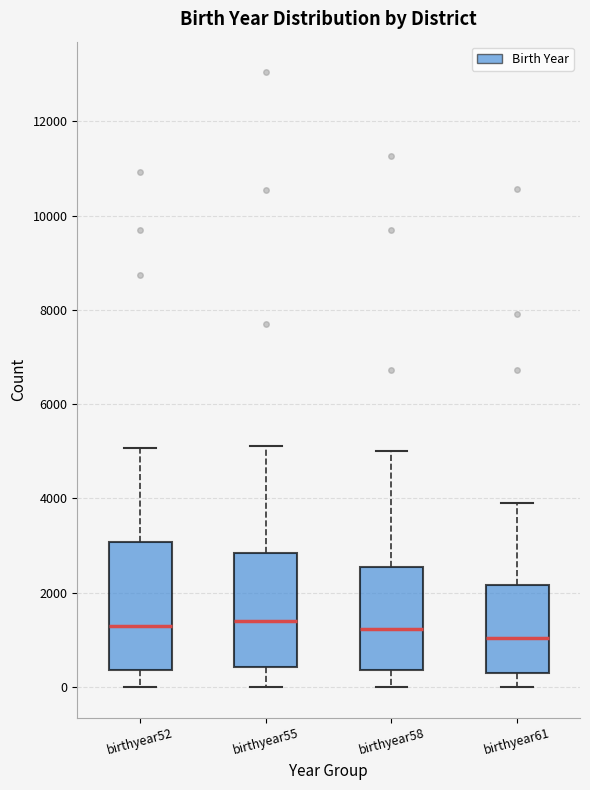

Reading left to right, transcribe this box plot: for each box, give where its median line is, the range the box spans, and where its two whiskers end, as read against the y-axis. The values are not printed on the chart, so give them approximately, as read against the axis.

birthyear52: median 1200, box 400 to 3000, whiskers 0 to 5000
birthyear55: median 1400, box 400 to 2800, whiskers 0 to 5200
birthyear58: median 1200, box 400 to 2600, whiskers 0 to 5000
birthyear61: median 1000, box 200 to 2200, whiskers 0 to 4000